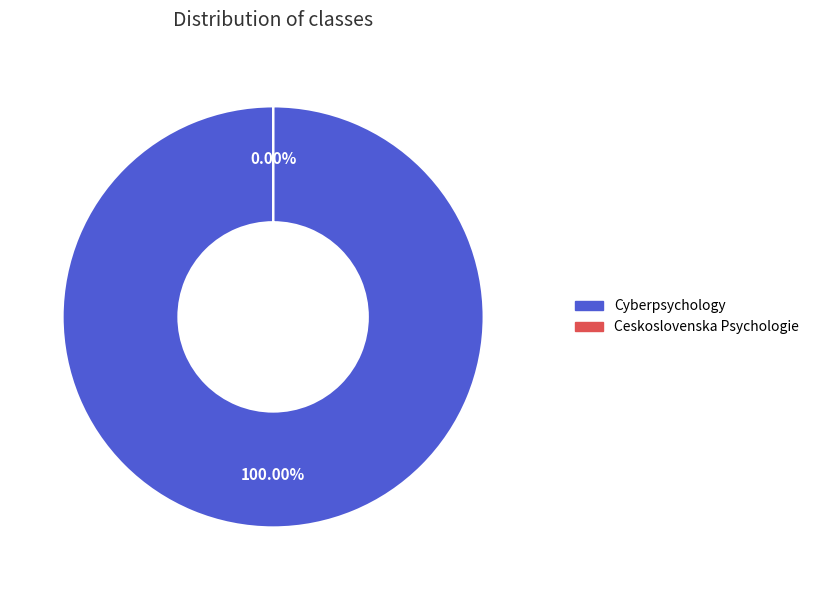

How many segments does this pie chart have?

2